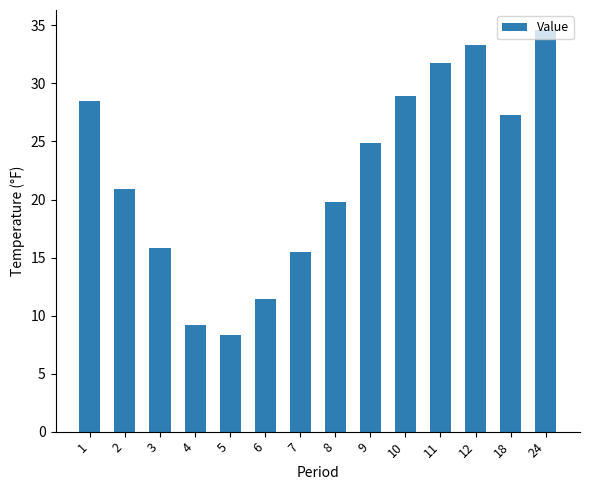

The value at 5 is 8.3. True or false?

True